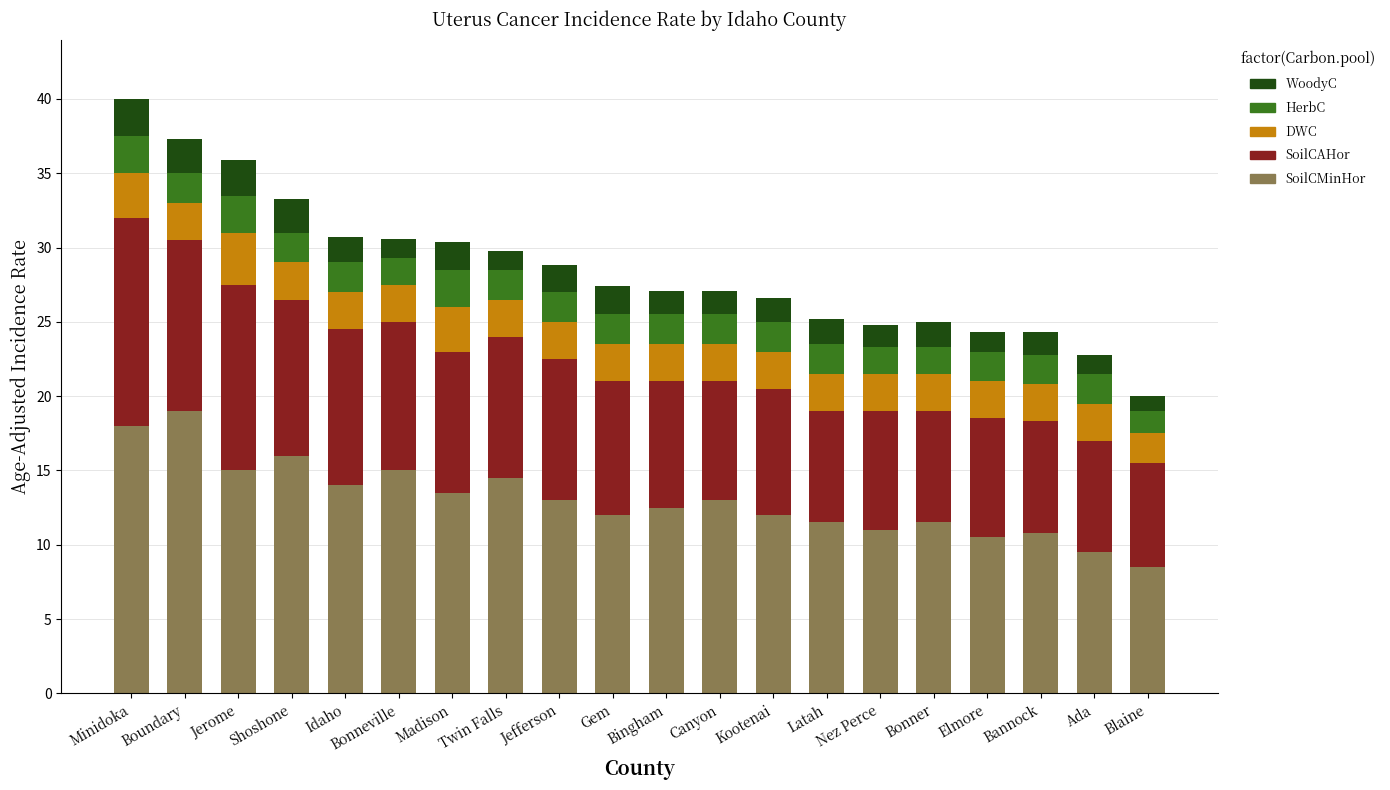

What are all the series names shown in the legend?

WoodyC, HerbC, DWC, SoilCAHor, SoilCMinHor